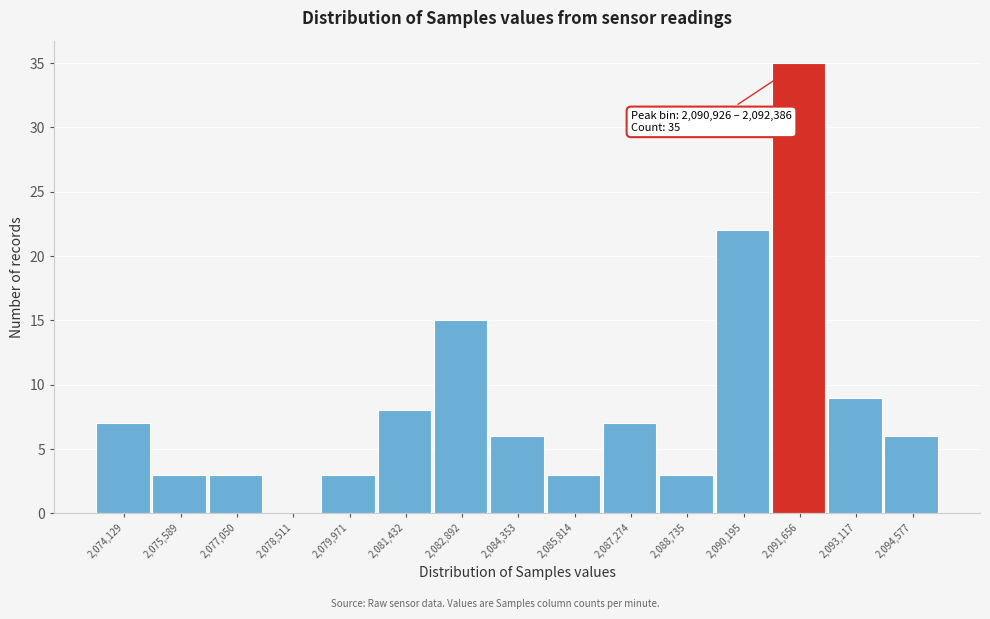

Which range on the x-axis has the tallest bar?

2091000 to 2092400